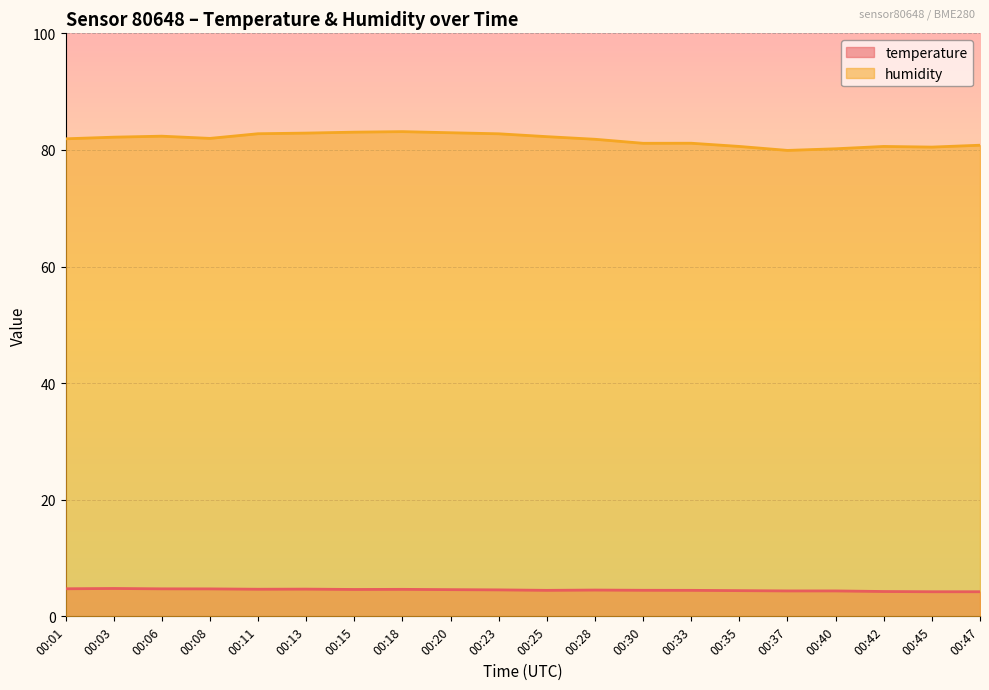

At which category does temperature reach its first local peak?

00:03